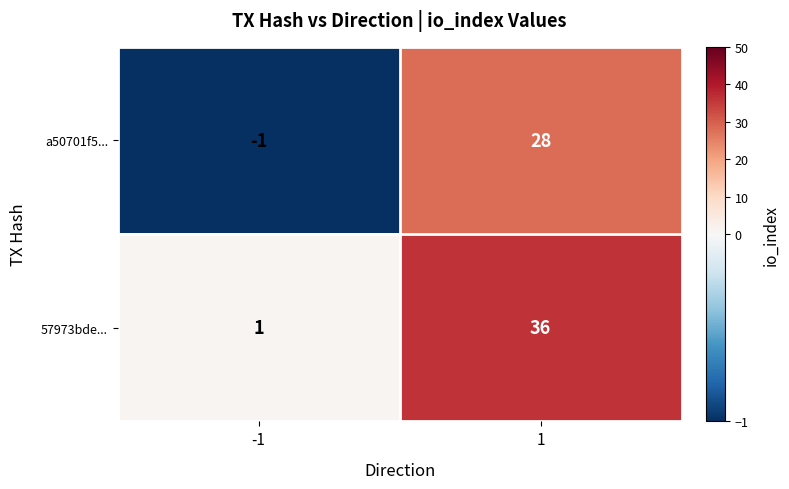

What is the maximum value shown in the chart?

36